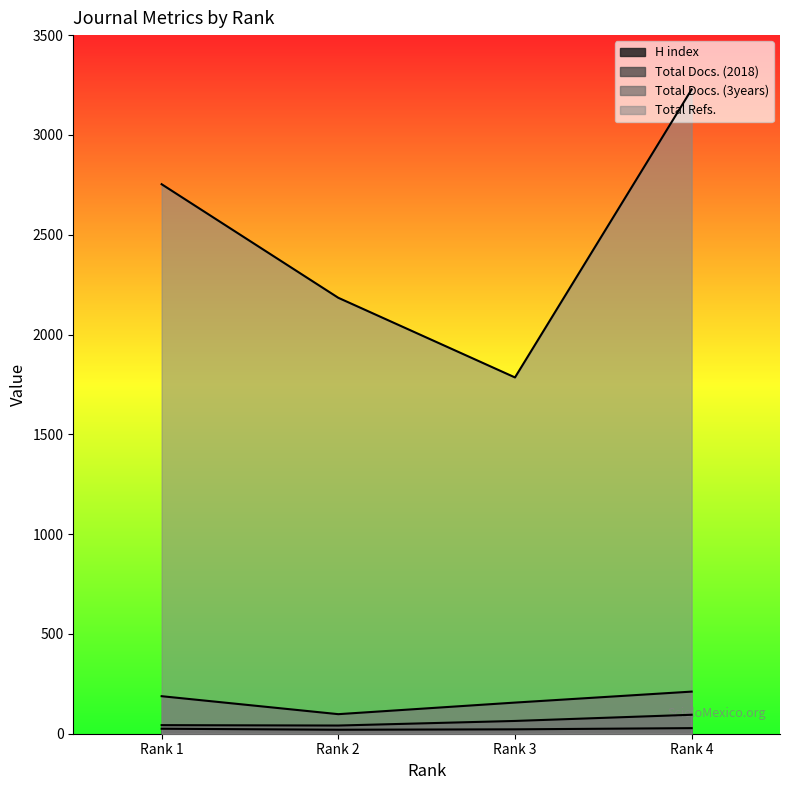

Is it true that Total Docs. (3years) equals 188 at Rank 1?

True